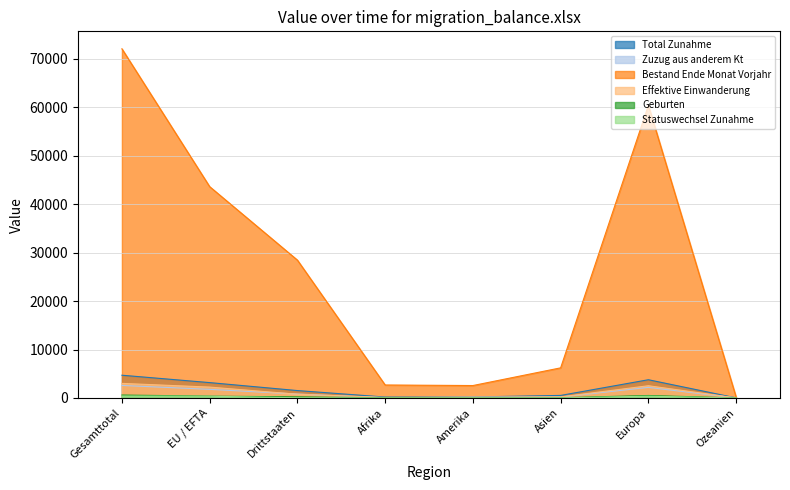

What is the sum of all Zuzug aus anderem Kt values?

7757